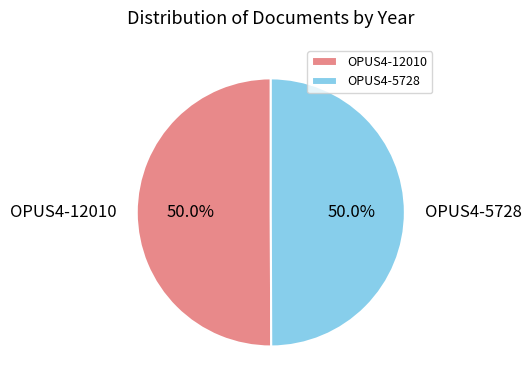

Approximately how many times larger is the value at OPUS4-5728 compared to OPUS4-12010?

1.0